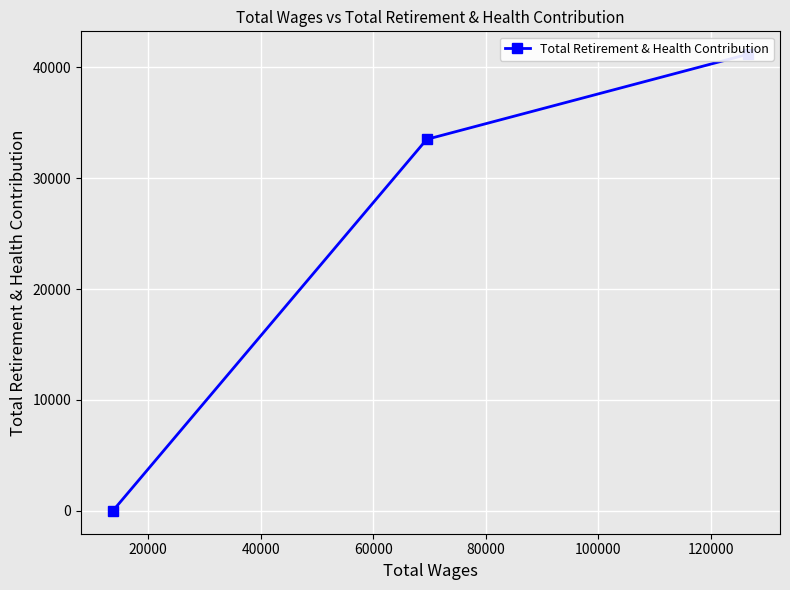

How many values are between 0 and 41178?

3